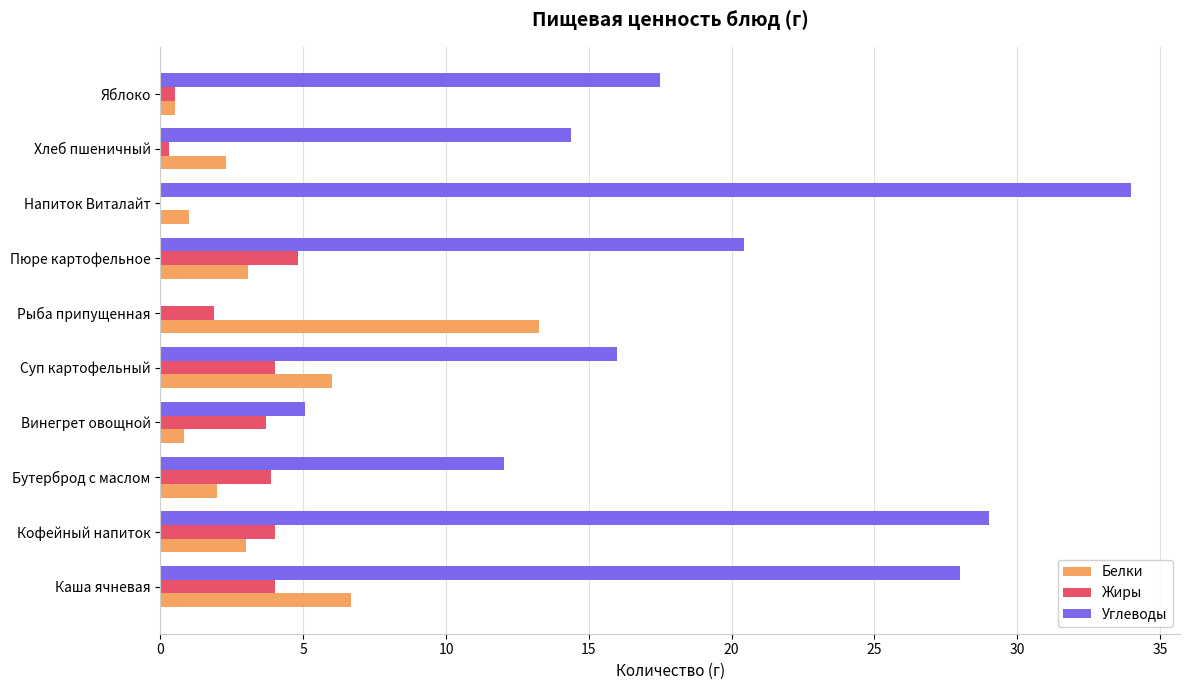

Is it true that Углеводы equals 12.0 at Бутерброд с маслом?

True